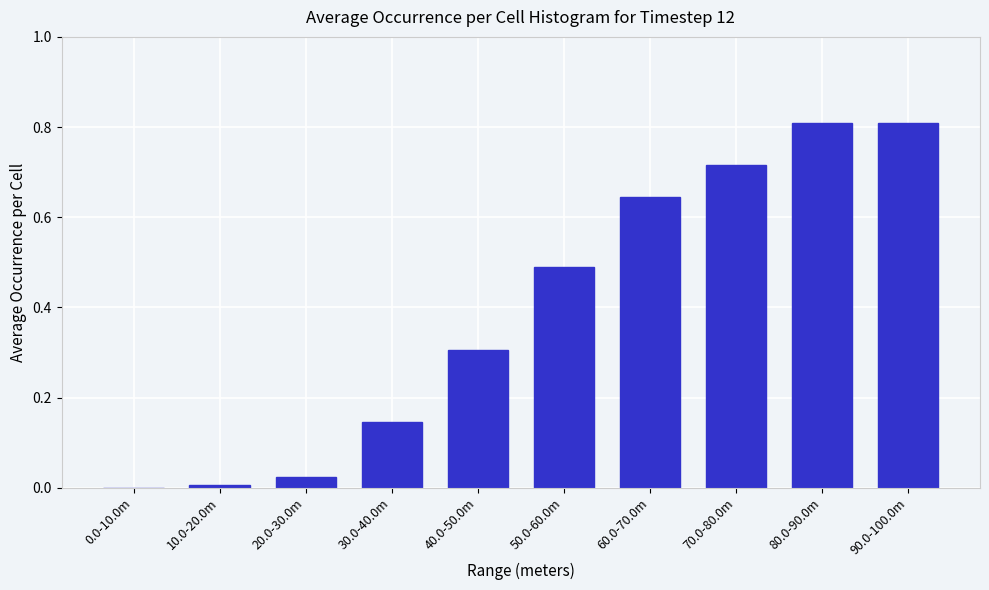

What is the change in value from 0.0-10.0m to 30.0-40.0m?

+0.1